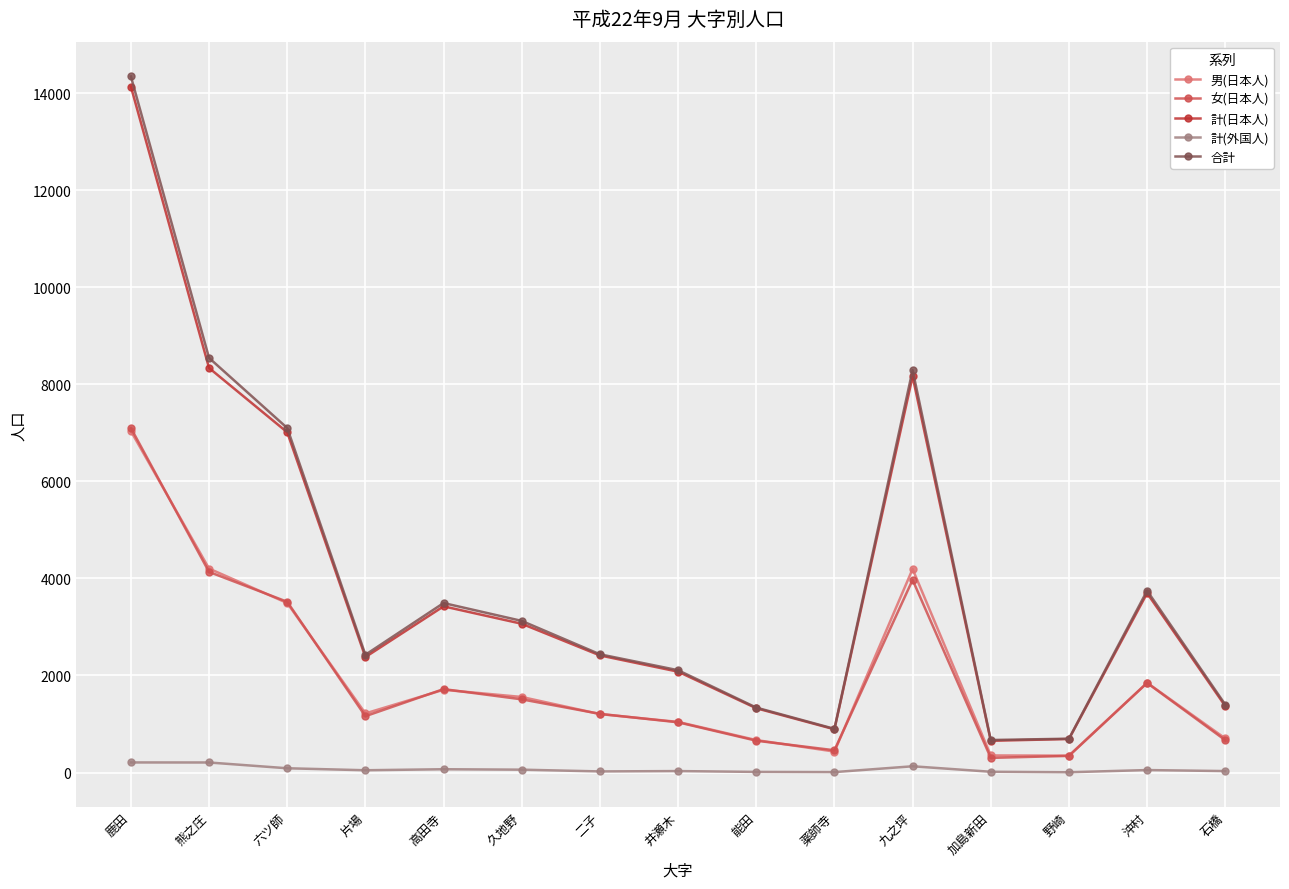

Between 二子 and 加島新田, which series saw the biggest shift?

合計